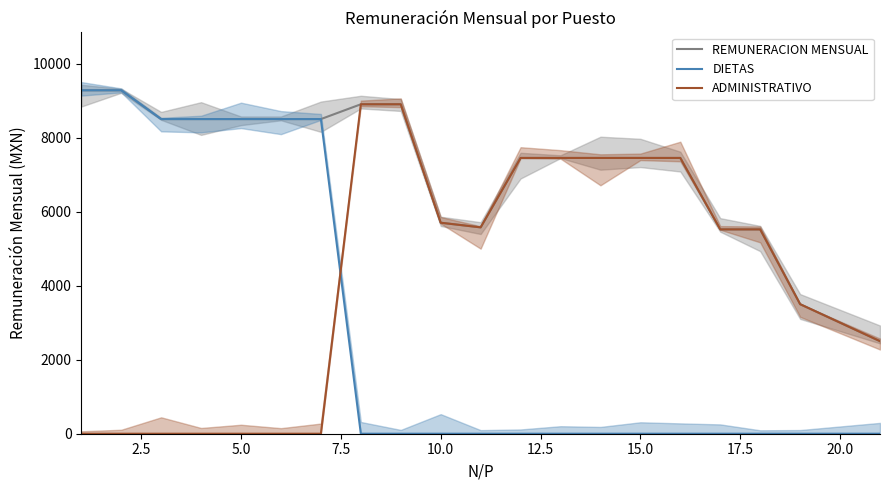

How many series are shown in this chart?

3